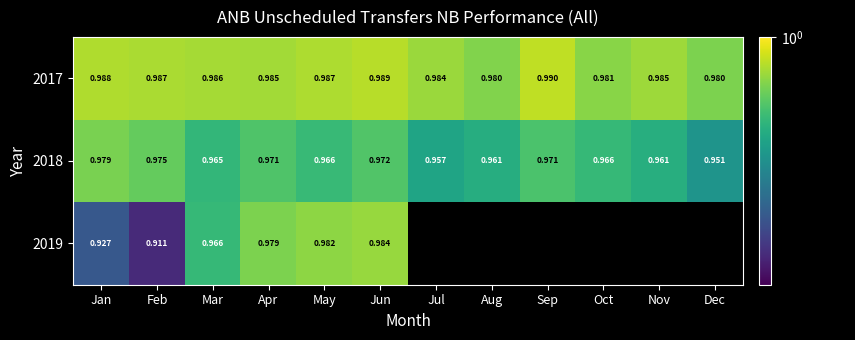

At which label does 2018 reach its peak?

Jan